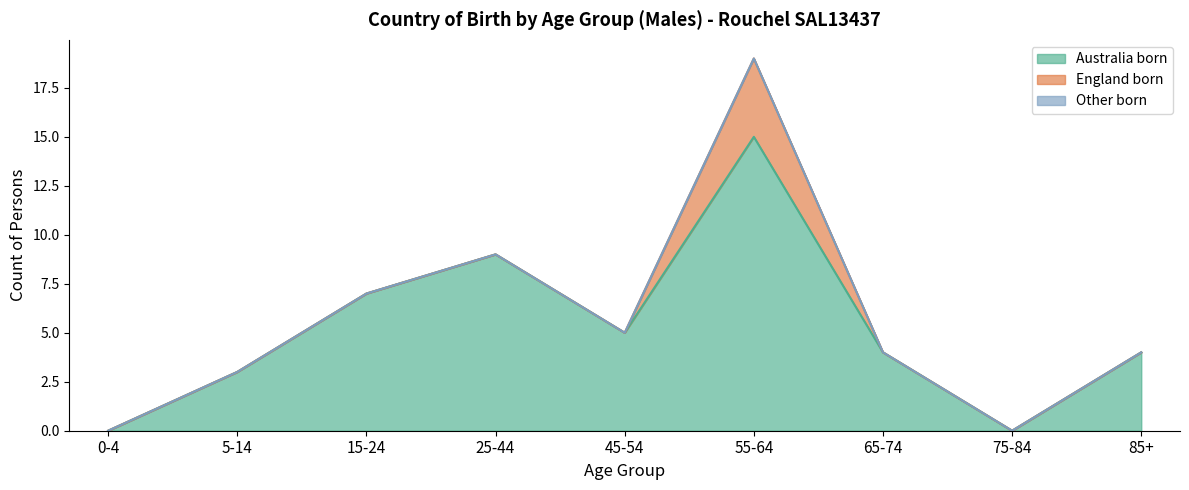

The England_born series shows 2 at 65-74. True or false?

False